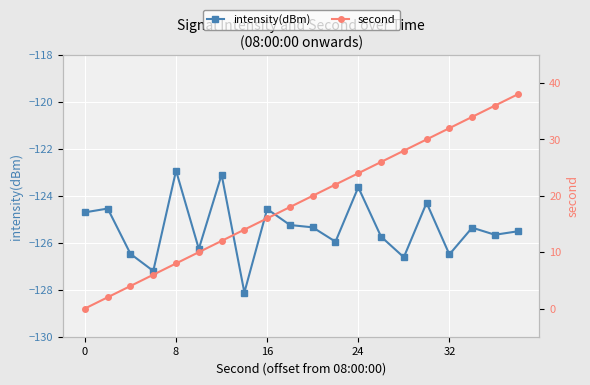

What is the maximum value for intensity(dBm)?

-122.9